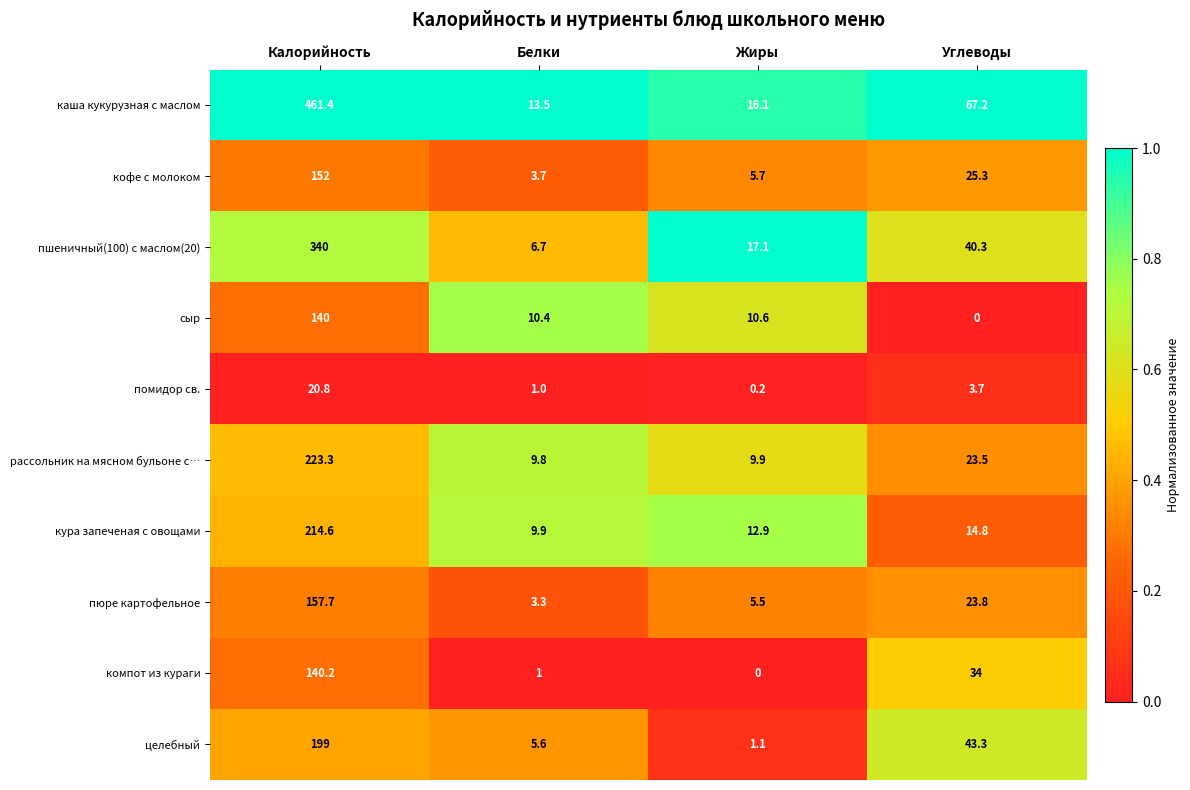

Where does the целебный series first go above 43?

Калорийность